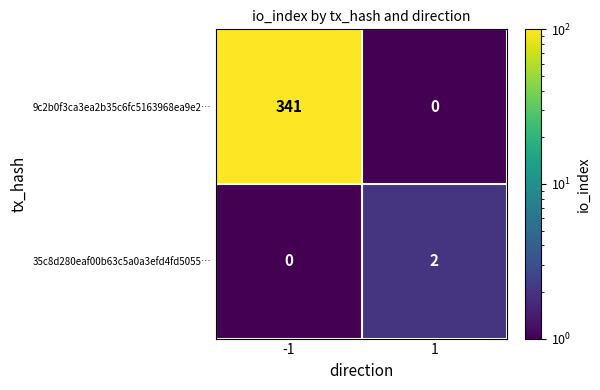

Which series changed the most between -1 and 1?

9c2b0f3ca3ea2b35c6fc5163968ea9e2…